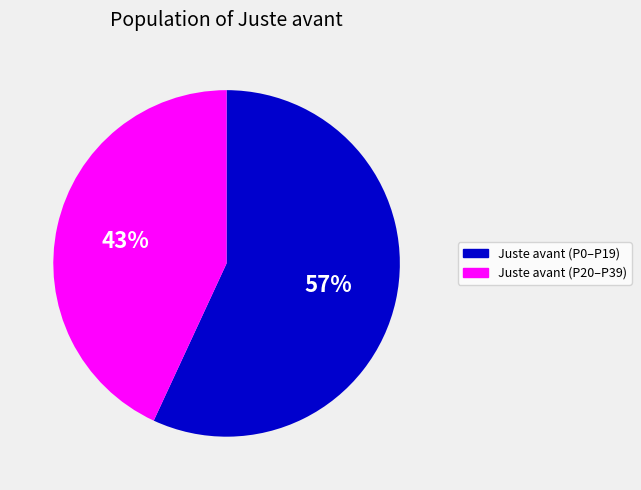

To the nearest percent, what is the average slice percentage?

50%